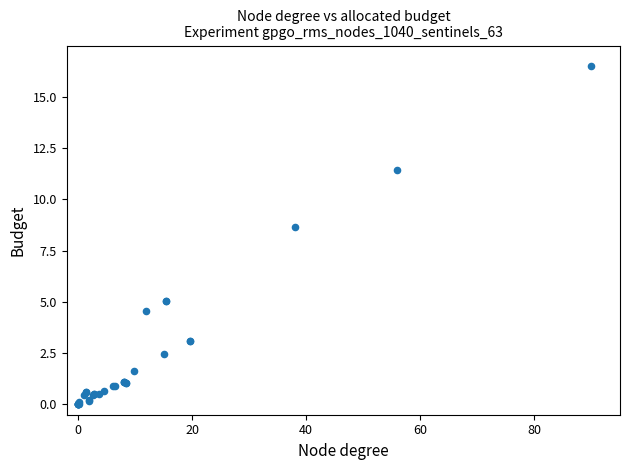

What Y value in the scatter plot is closest to 8?

8.7